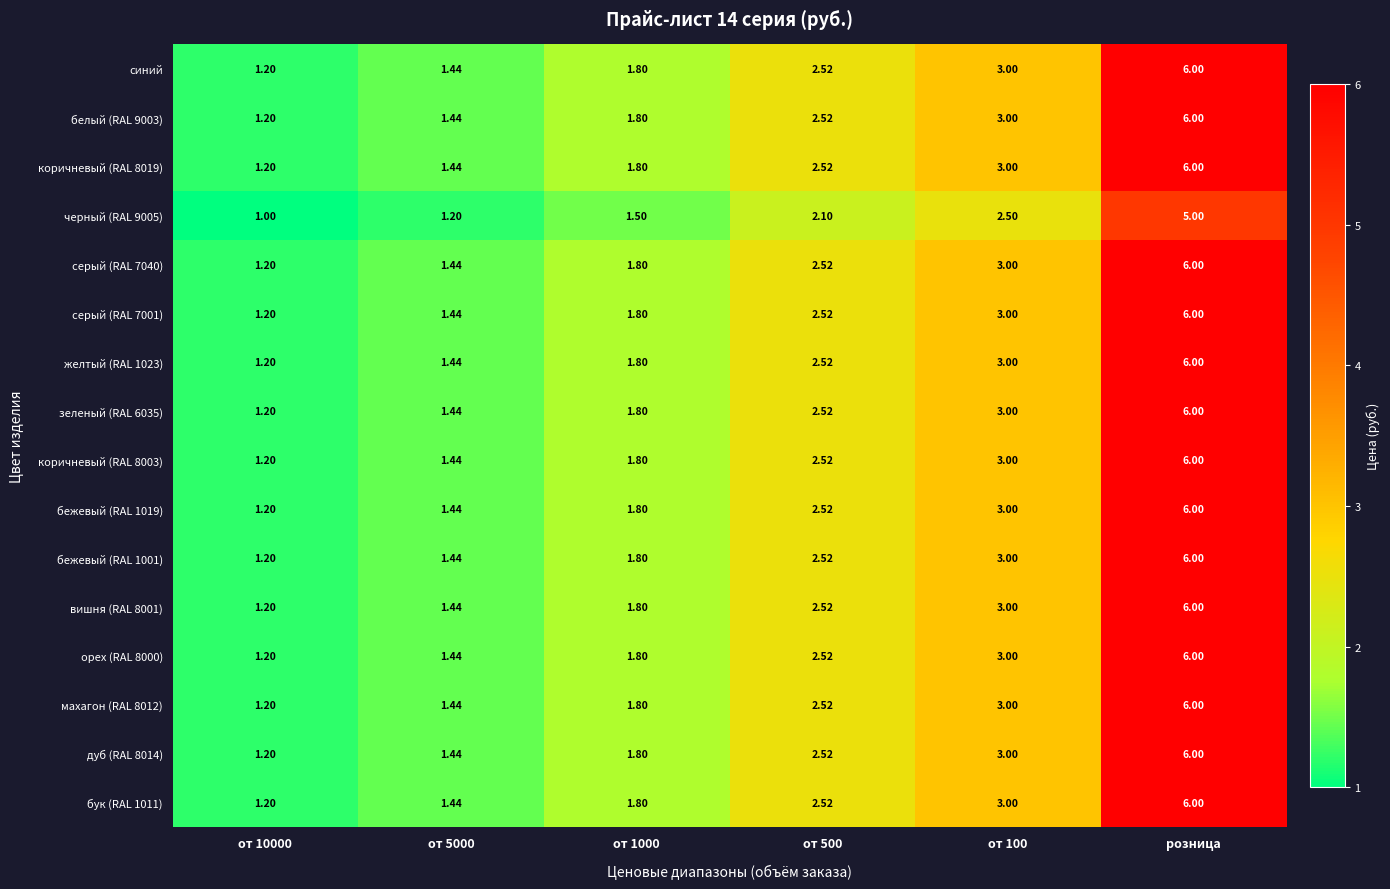

At which category does the chart reach its peak across all series?

розница